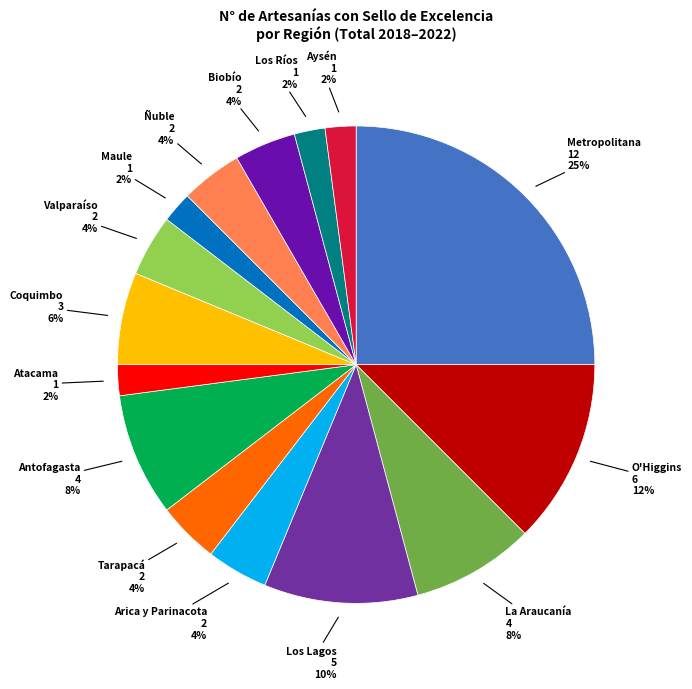

Do Valparaíso and Metropolitana together represent more than half of the pie?

No